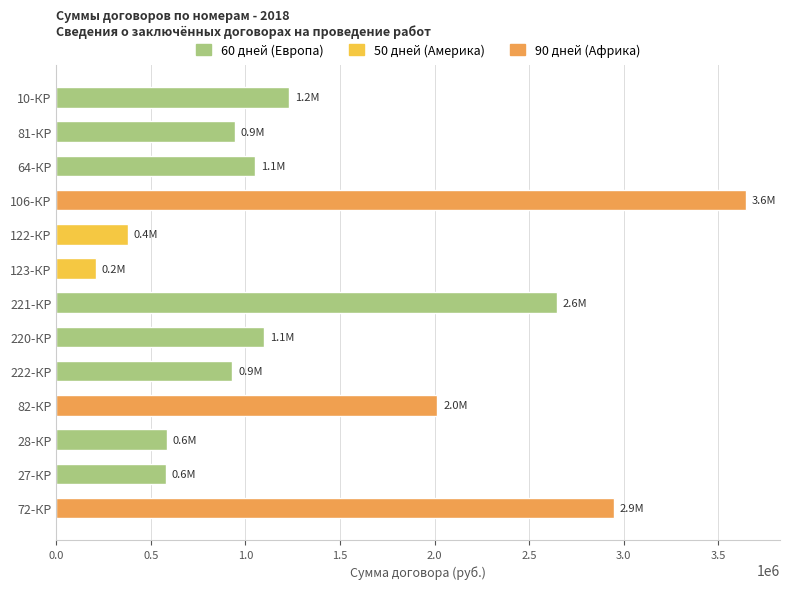

Which label corresponds to the largest value in the chart?

106-КР